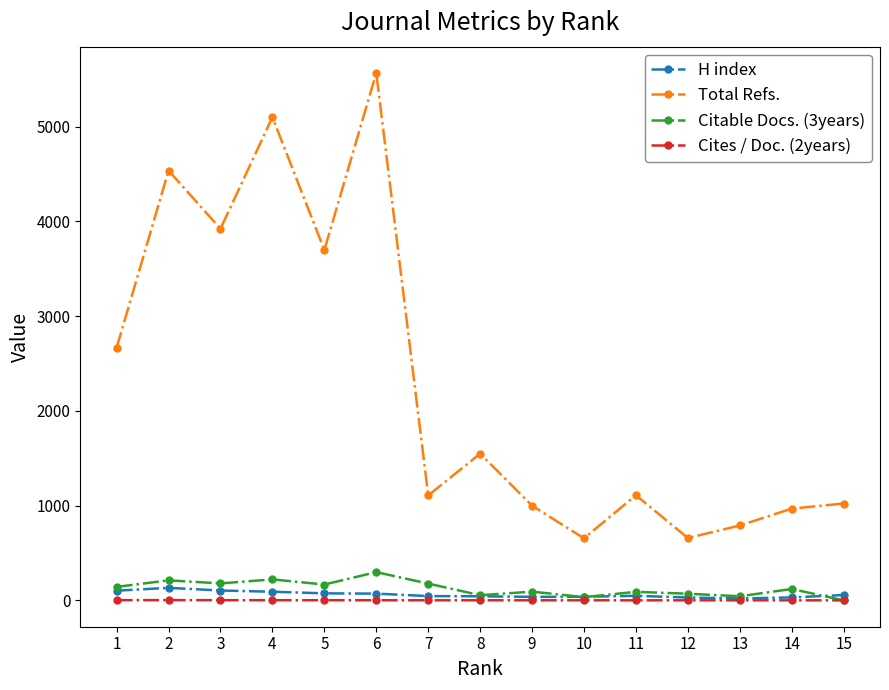

What is the minimum value for Total Refs.?

655.0